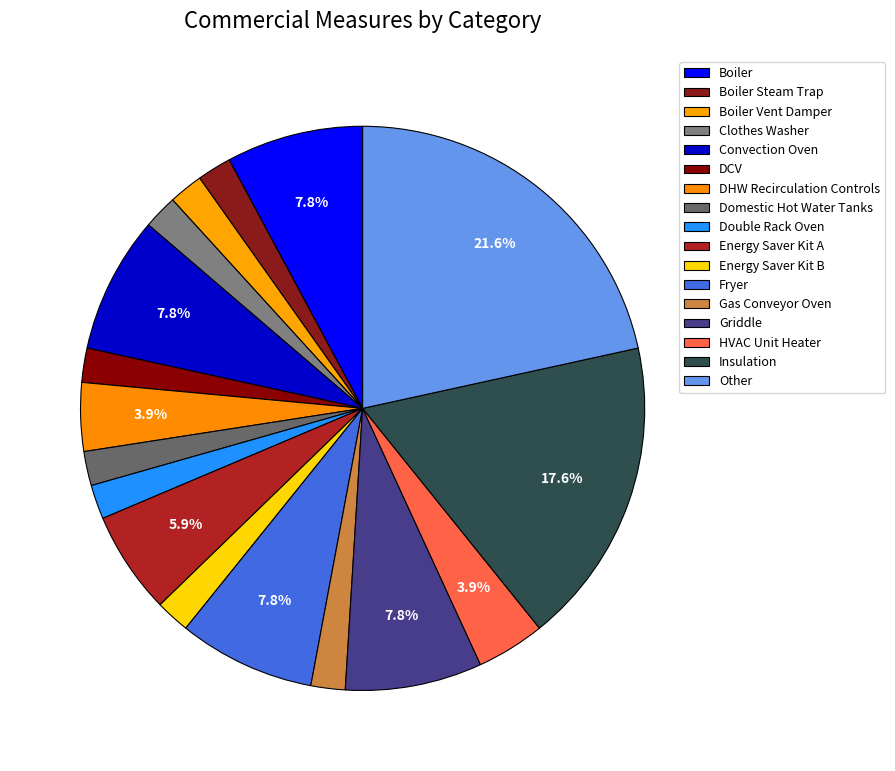

To the nearest percent, what is the average slice percentage?

6%